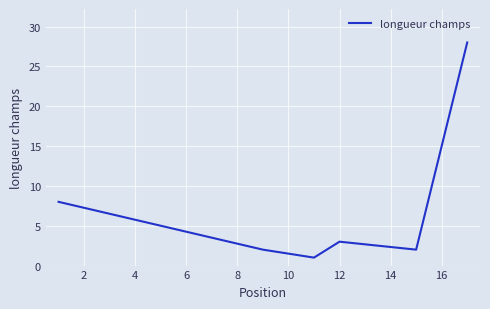

Count the number of categories in the chart.

6